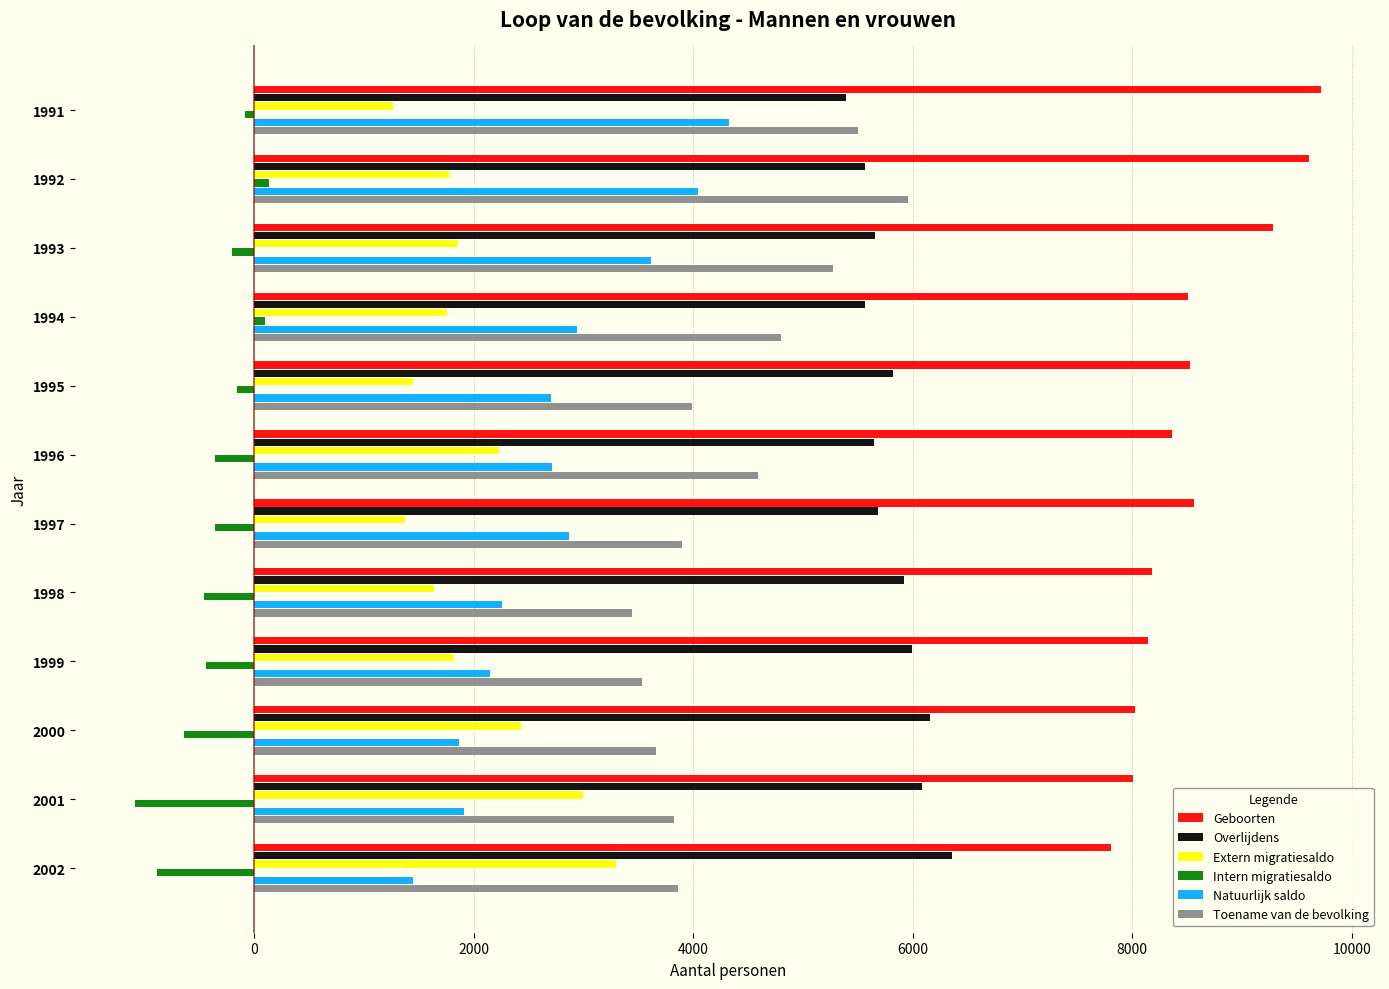

What is the sum of all Overlijdens values?

69849